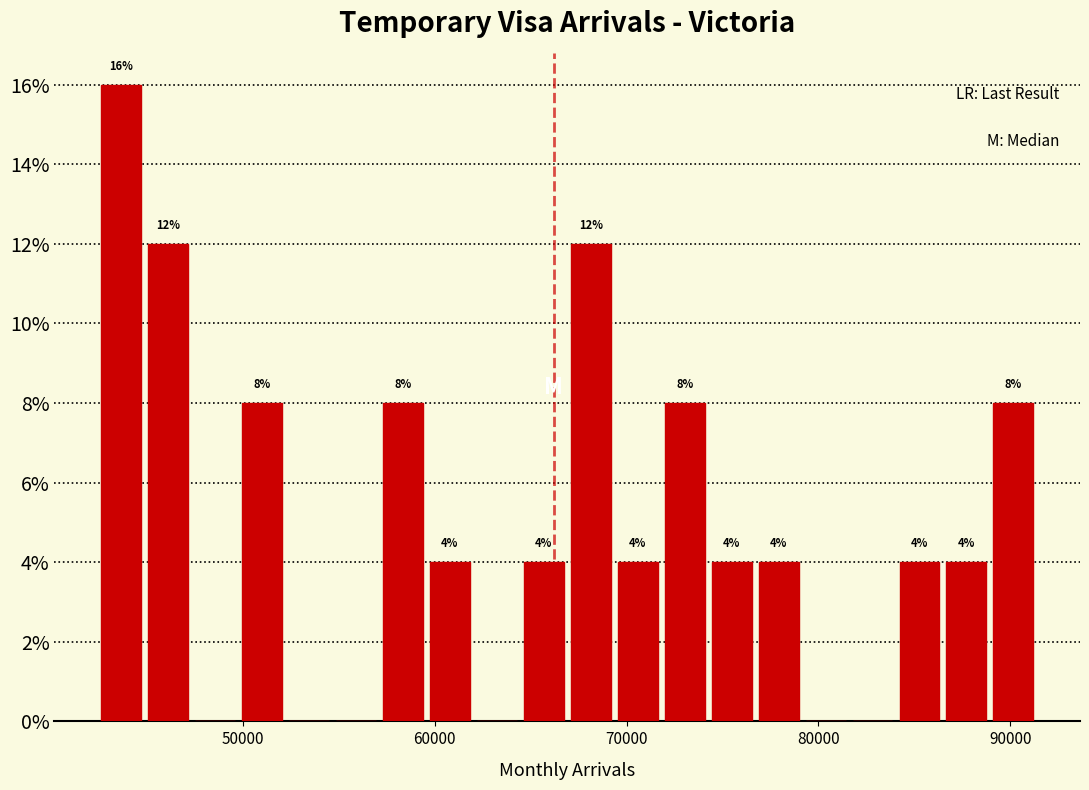

Read against the x-axis, roughly where is the centre of the tallest bar?

44000